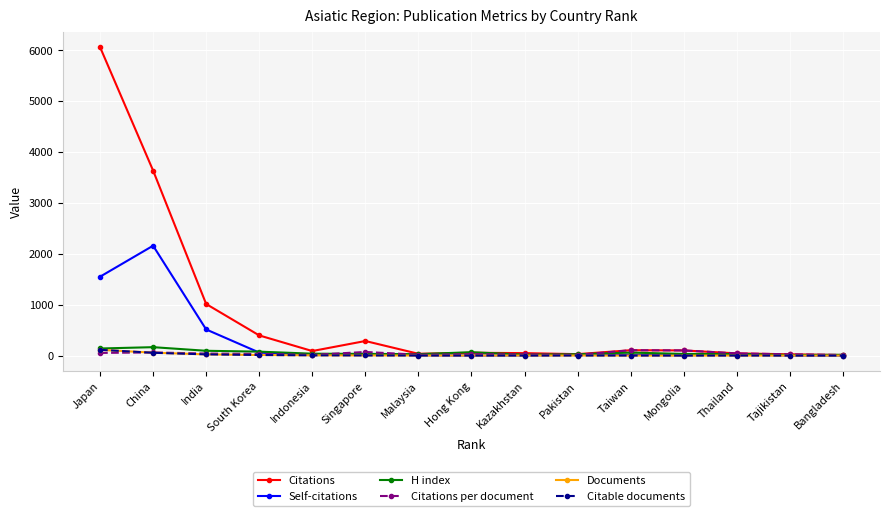

Is it true that Citations equals 6060.0 at Japan?

True